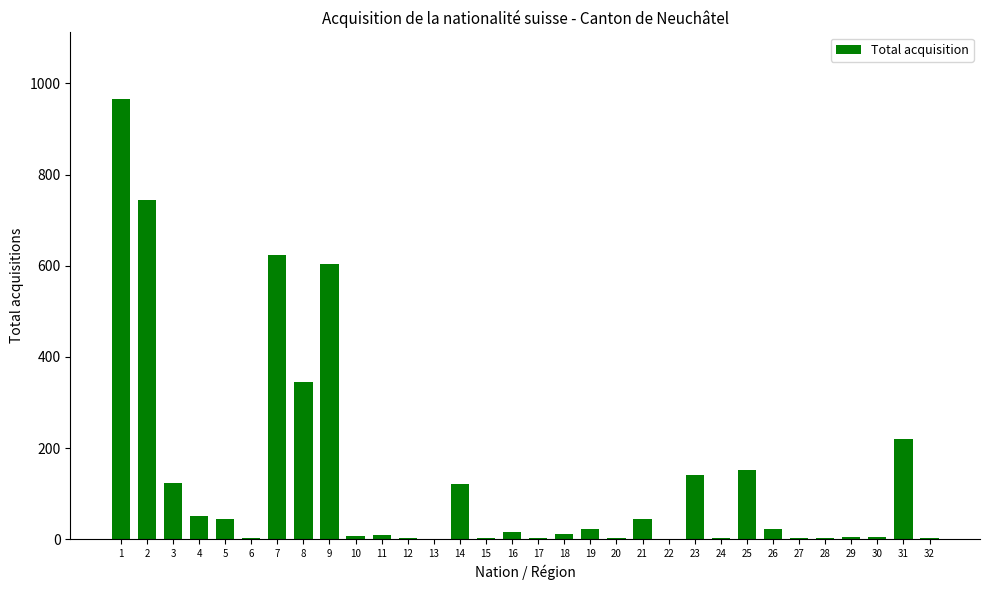

Which label corresponds to the largest value in the chart?

1